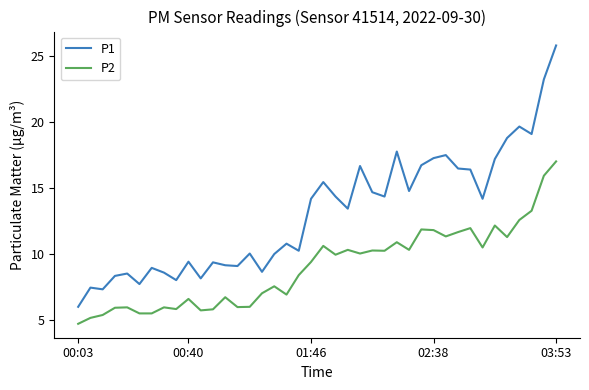

What is the maximum value for P1?

25.8